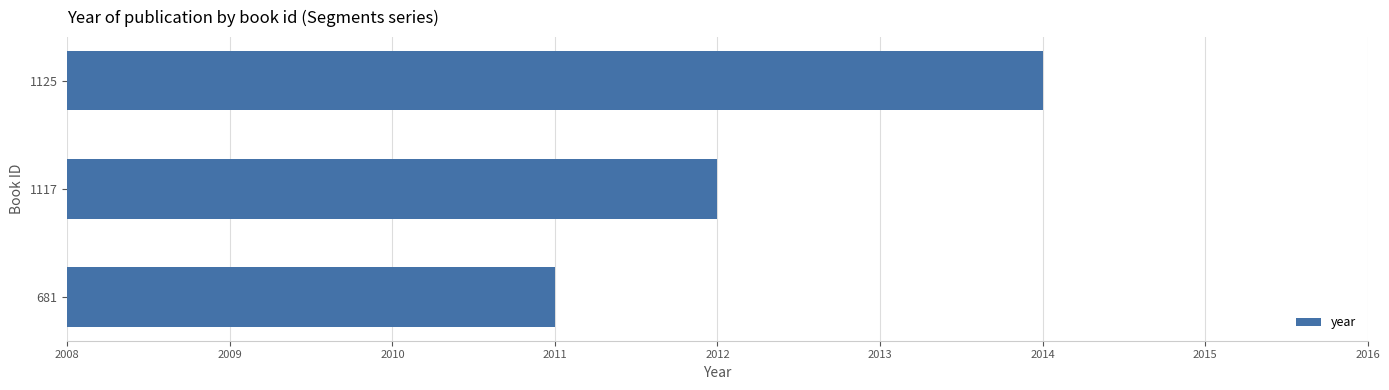

Approximately how many times larger is the value at 681 compared to 1125?

1.0